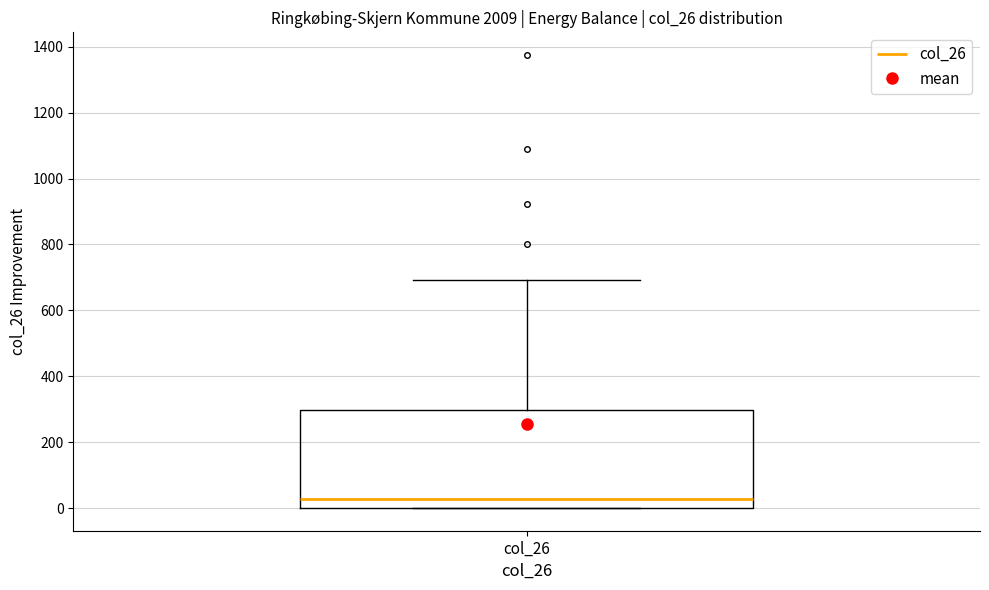

Where does the upper whisker of the box for col_26 end on the y-axis? The values are not printed on the chart, so give them approximately, as read against the axis.

700